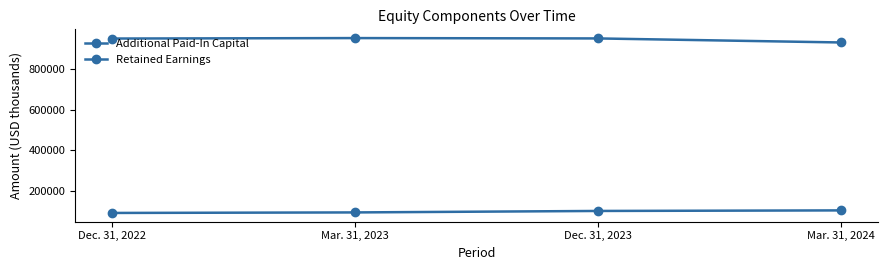

In Retained Earnings, how many points are higher than both neighbors (excluding endpoints)?

1